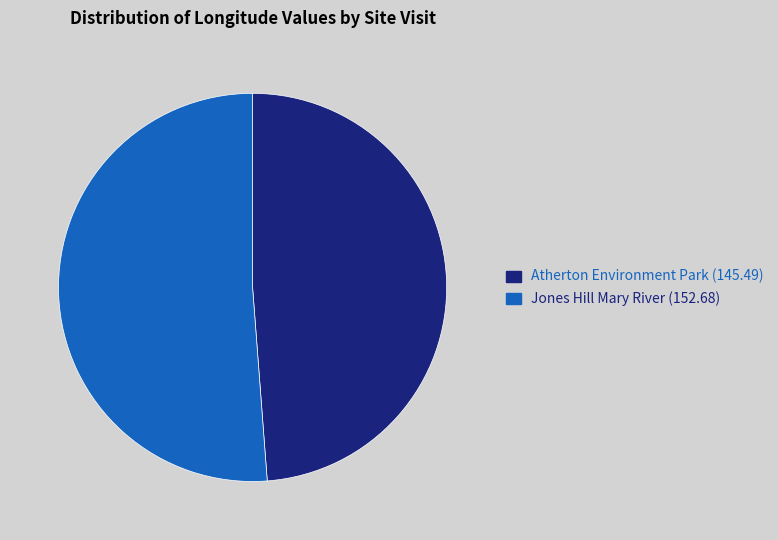

Is there any slice that represents more than half of the pie?

Yes